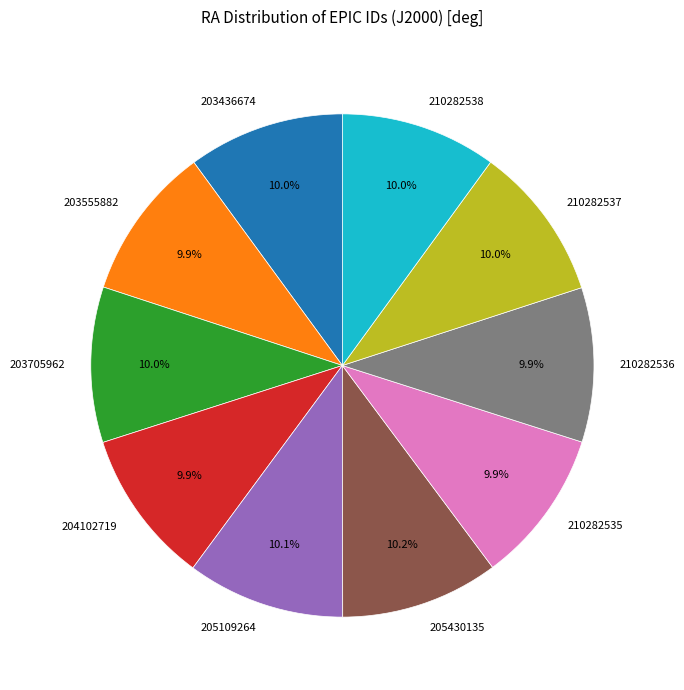

True or false: 205430135 accounts for 10% of the total.

True